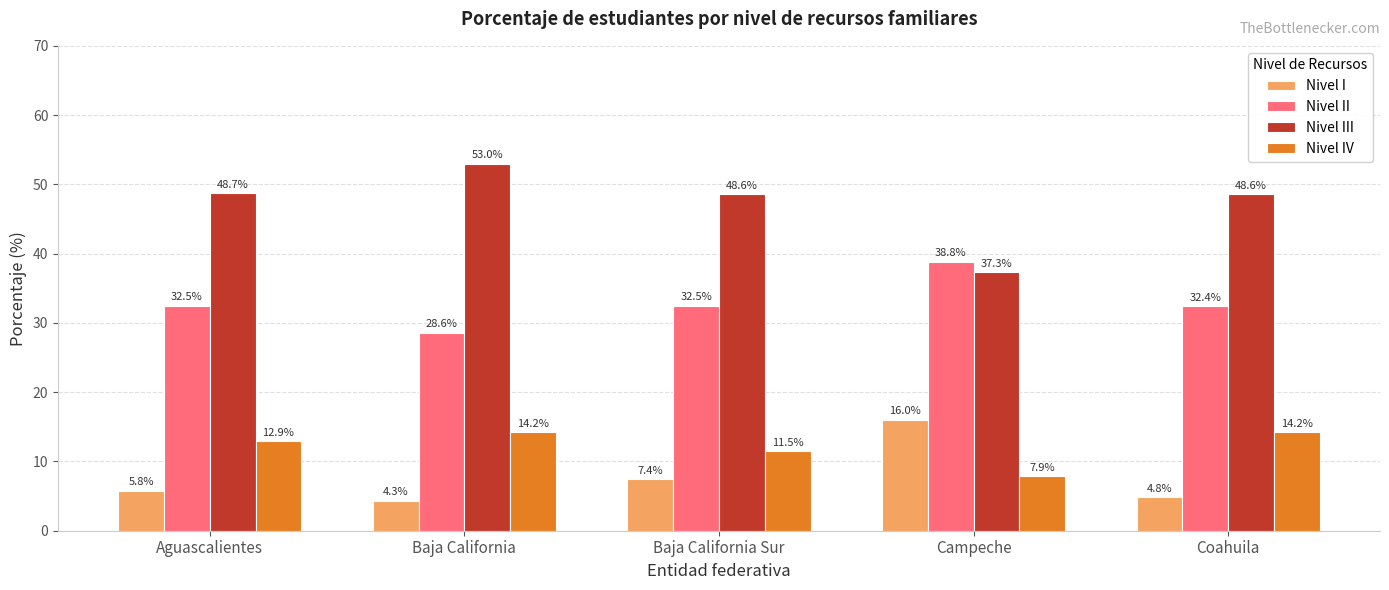

True or false: Nivel IV has a value of 9.4 at Coahuila.

False